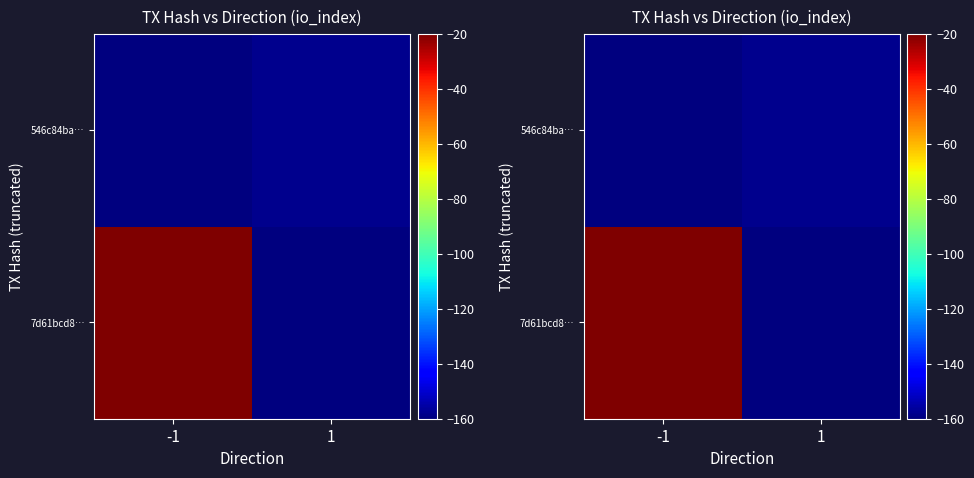

Which category has the highest value in the 7d61bcd8… series?

-1